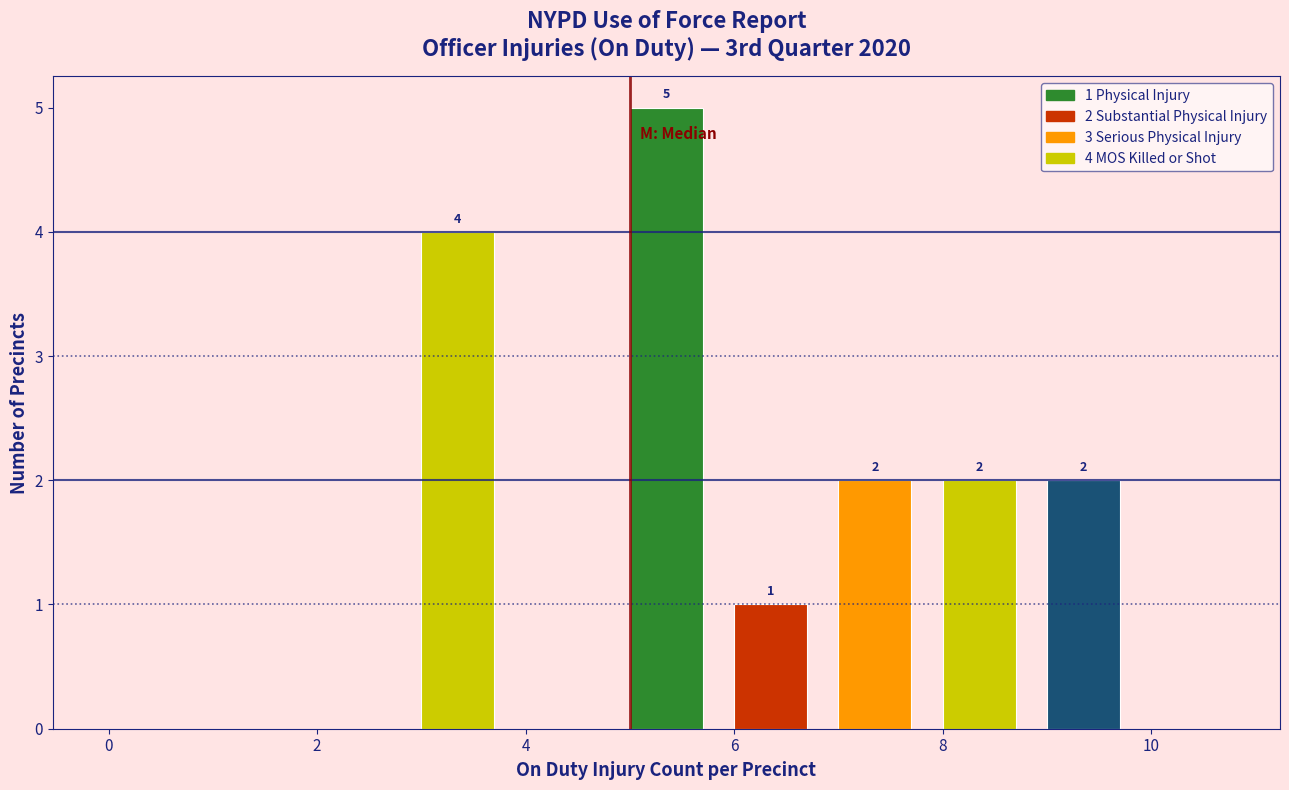

Over which range of the x-axis is the bar tallest?

5 to 6